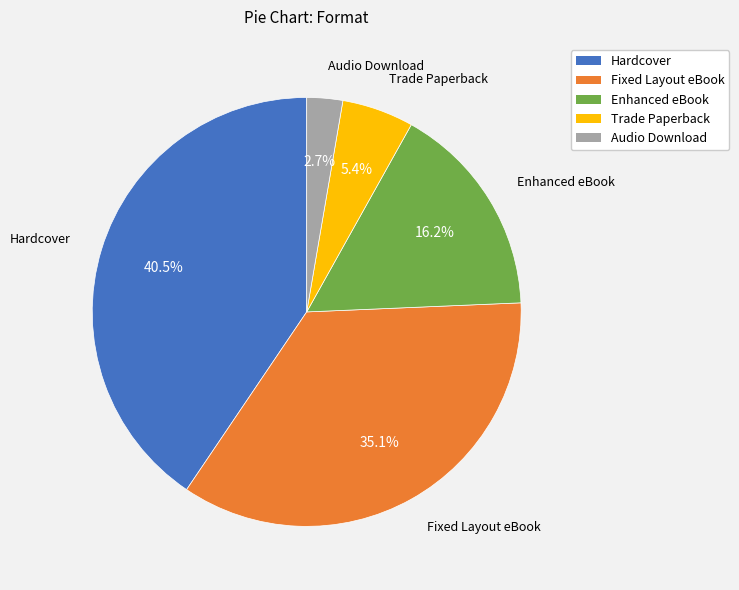

Is there a majority slice in this chart?

No